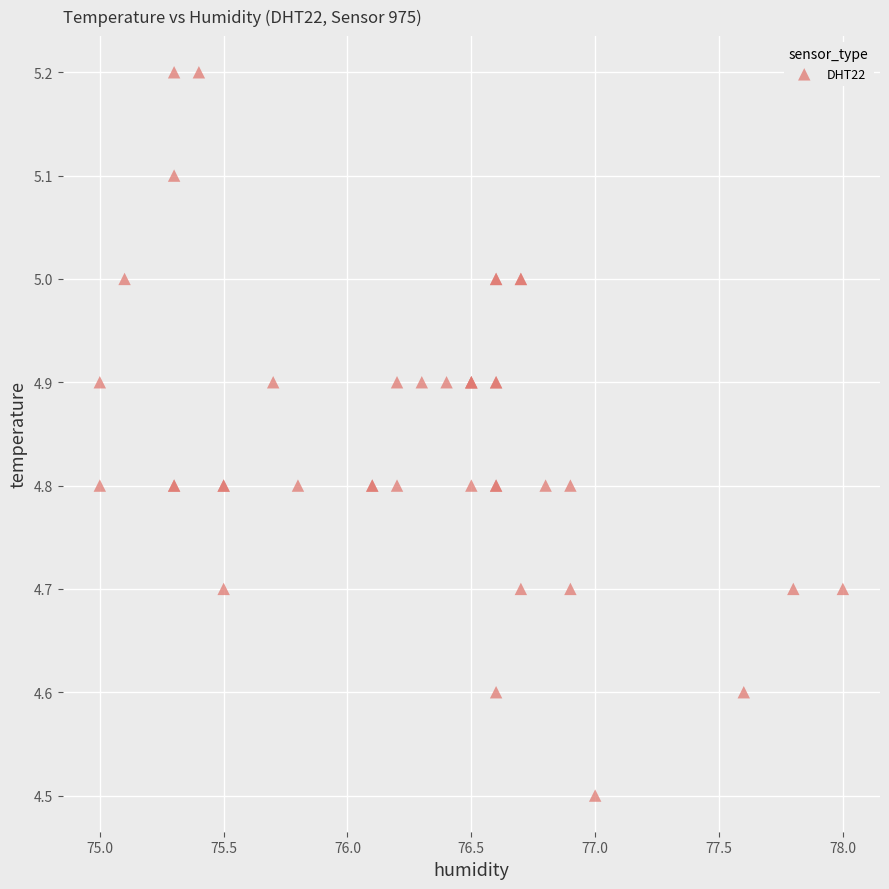

What Y value in the scatter plot is closest to 4?

4.5